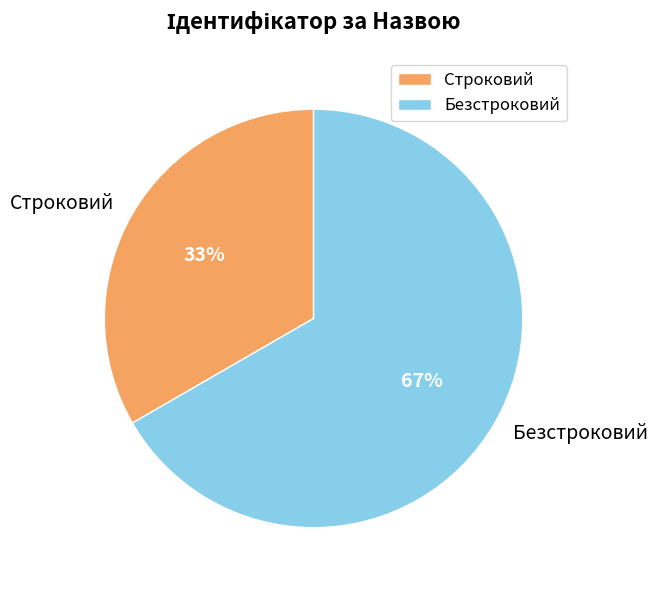

The Безстроковий slice represents 73% of the pie. True or false?

False